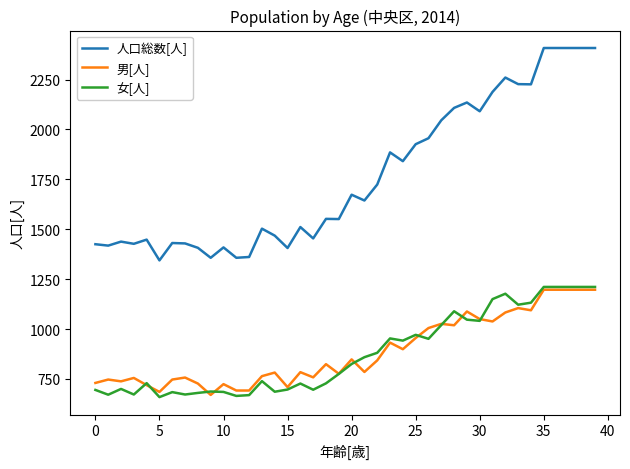

True or false: 人口総数[人] and 男[人] intersect in this chart.

False